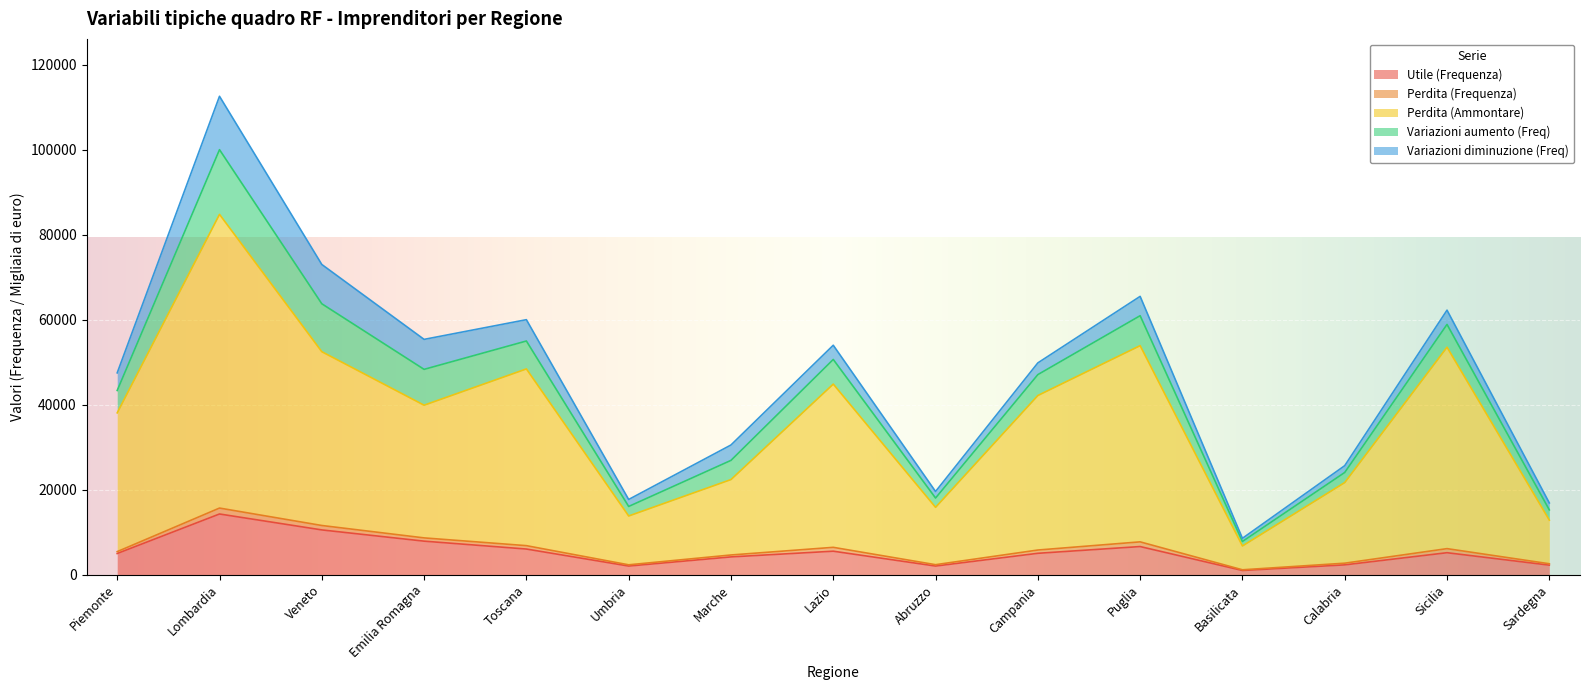

Does the chart display data point markers on the line(s)?

No